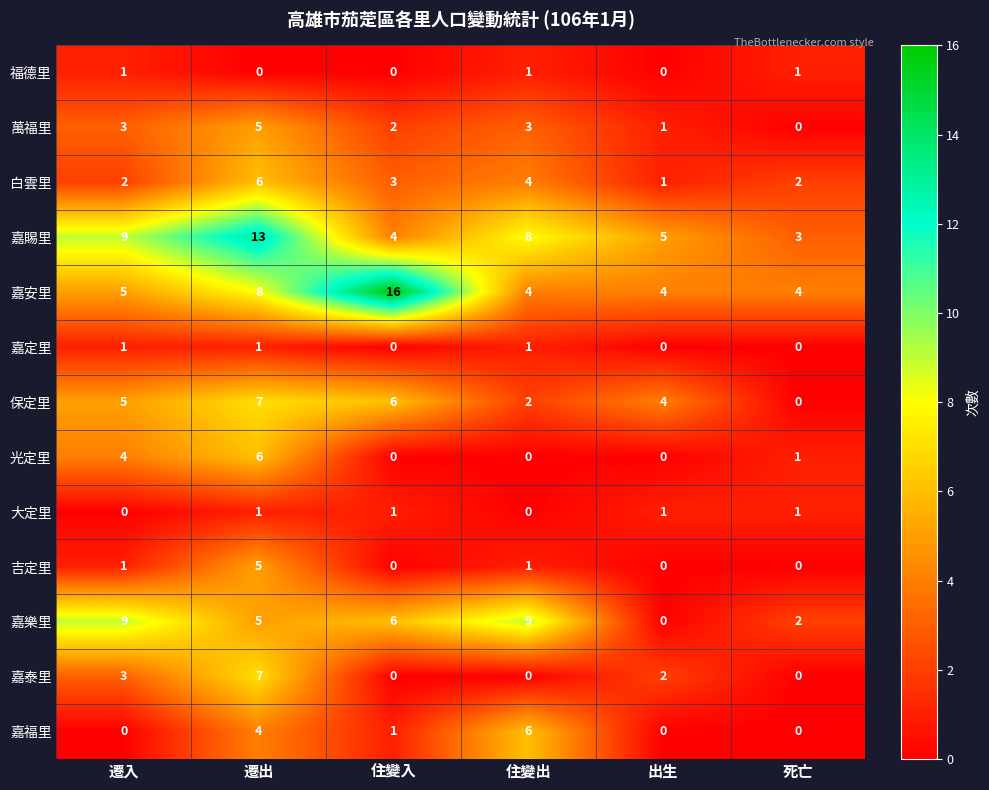

Rank the categories by 保定里 value from highest to lowest.

遷出, 住變入, 遷入, 出生, 住變出, 死亡